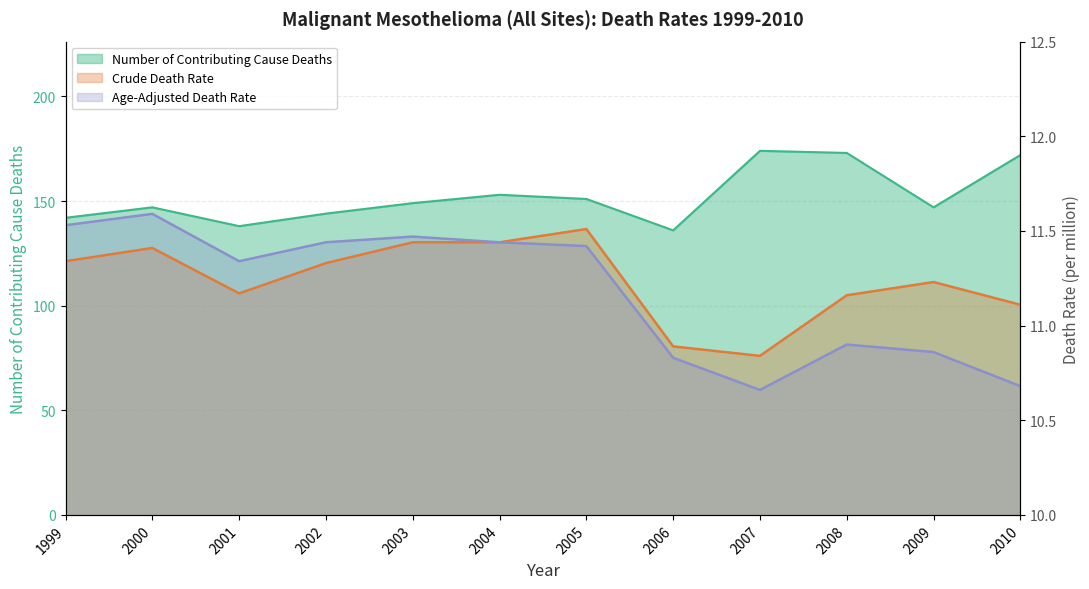

Which series has the widest spread of values?

Number of Contributing Cause Deaths